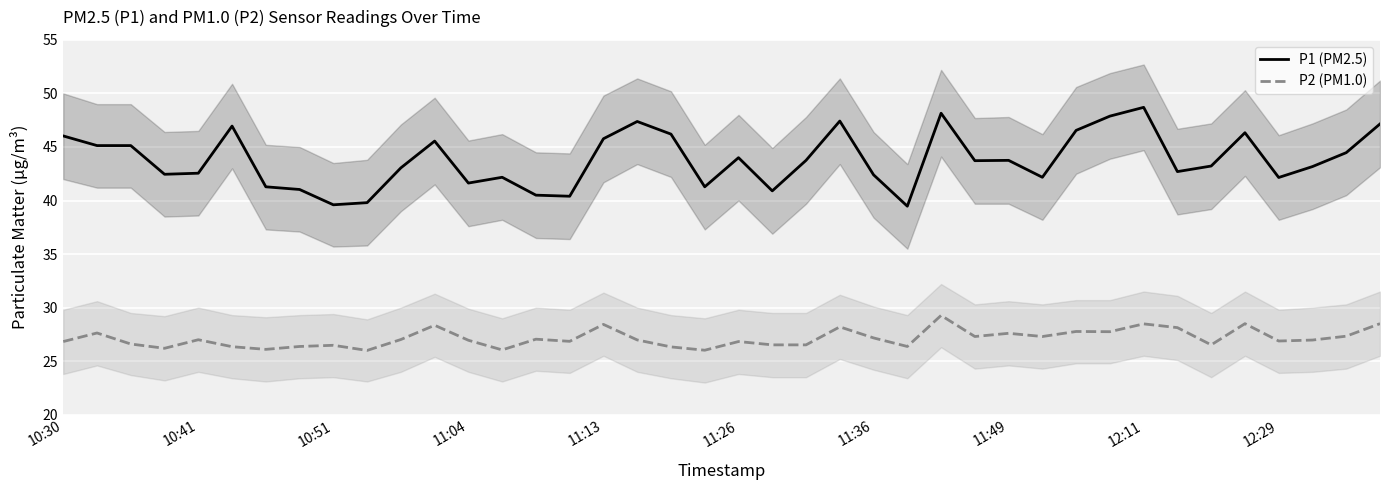

Which series has the largest total across all categories?

P1 (PM2.5)